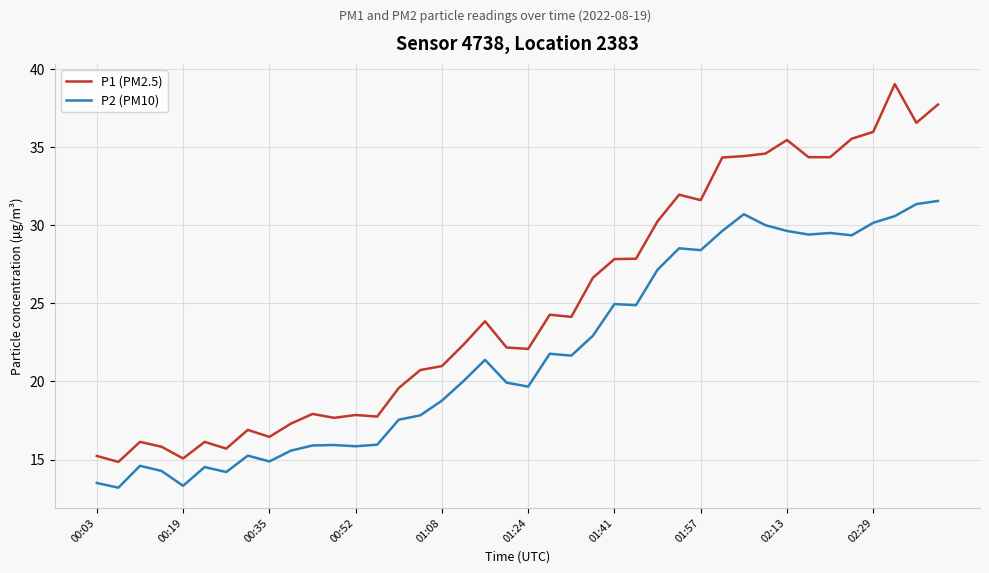

Which series has the largest range (max minus min)?

P1 (PM2.5)